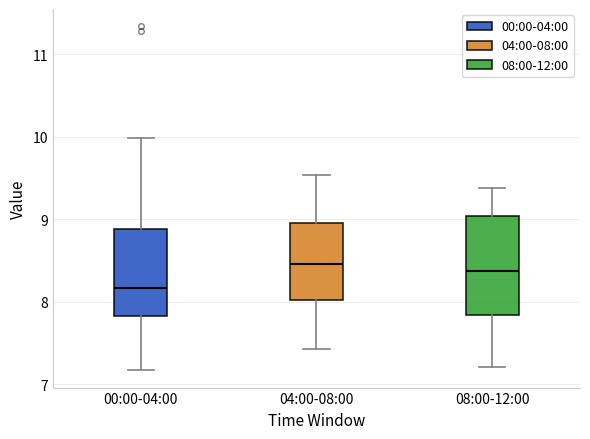

Which box has the lowest median line?

00:00-04:00